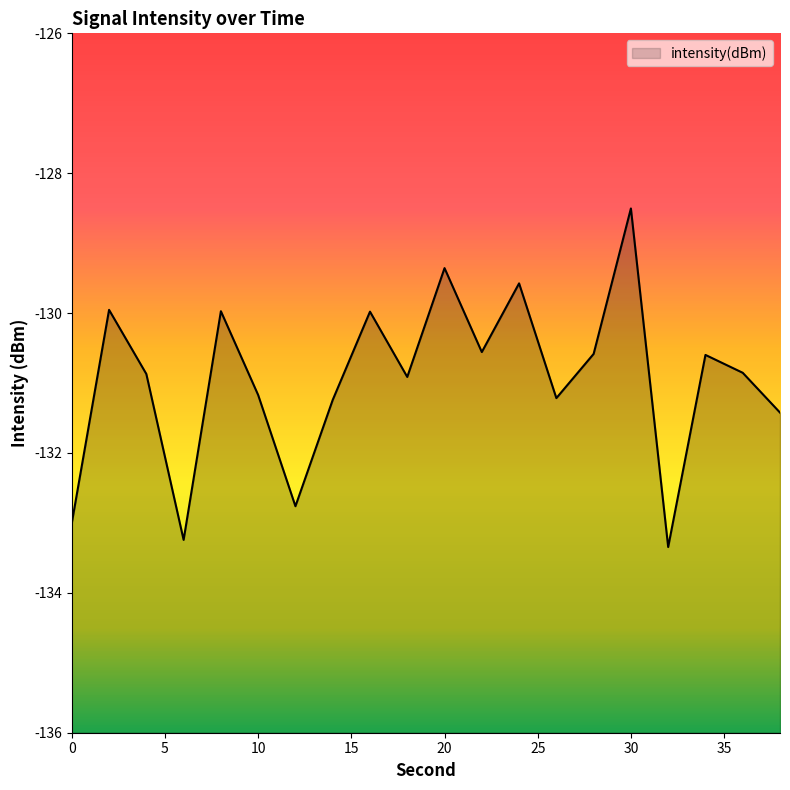

True or false: the data shows -181.2 at 0.

False